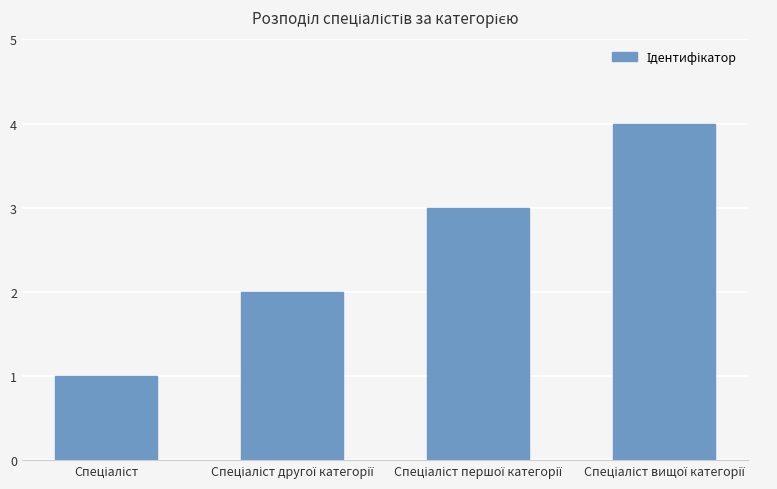

How many values are between 2 and 4?

3